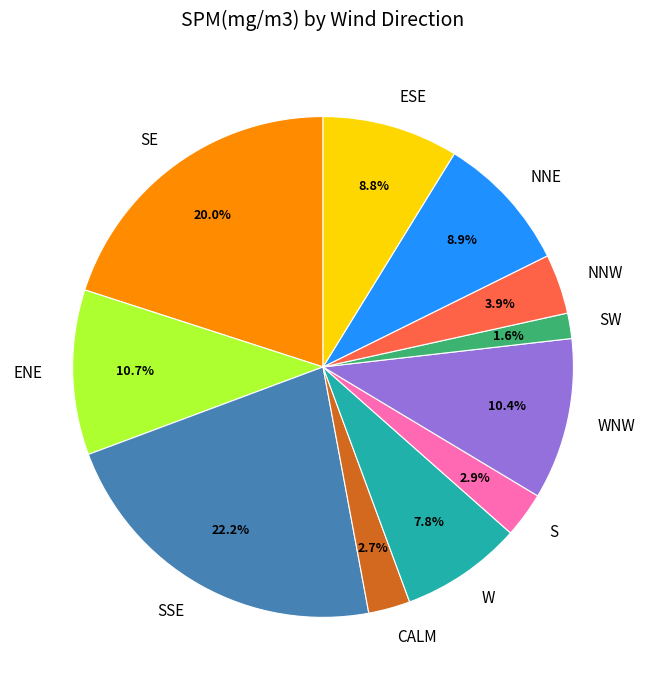

How many slices are in this pie chart?

11